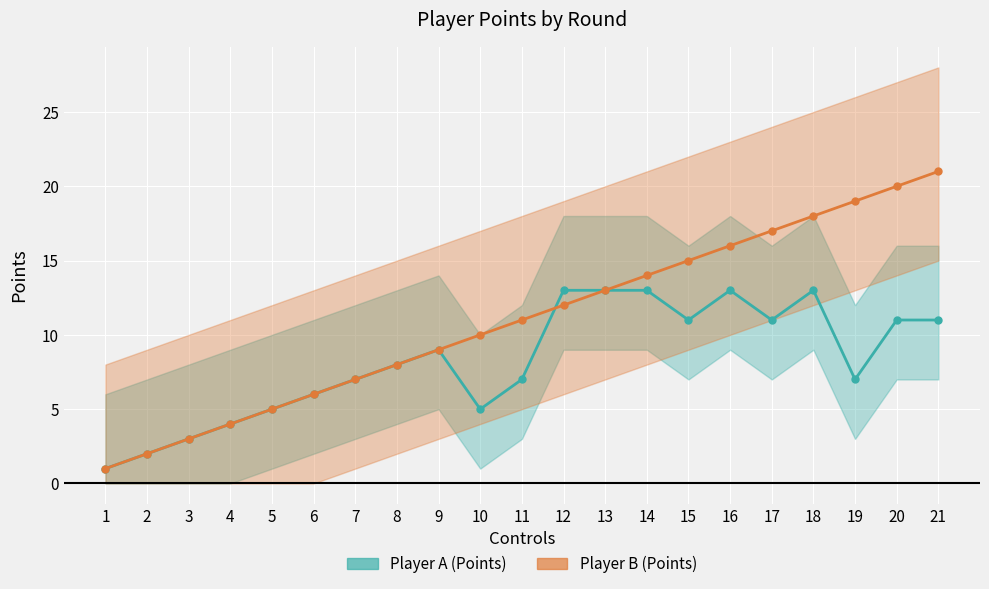

What is the maximum value shown in the chart?

21